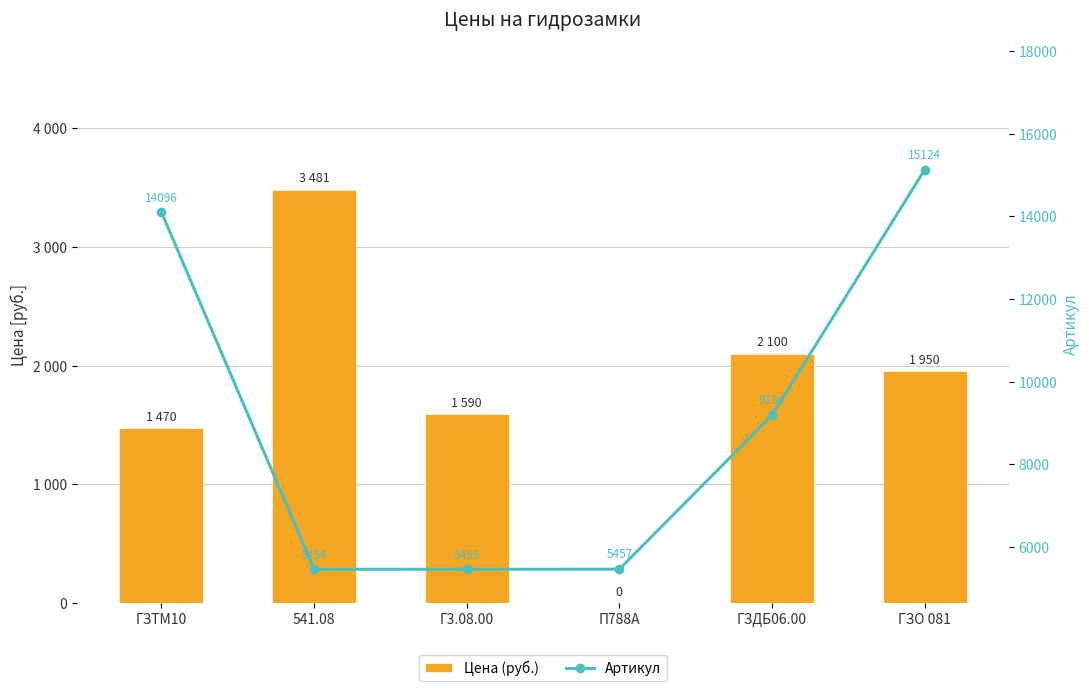

Does the chart contain stacked bars?

No